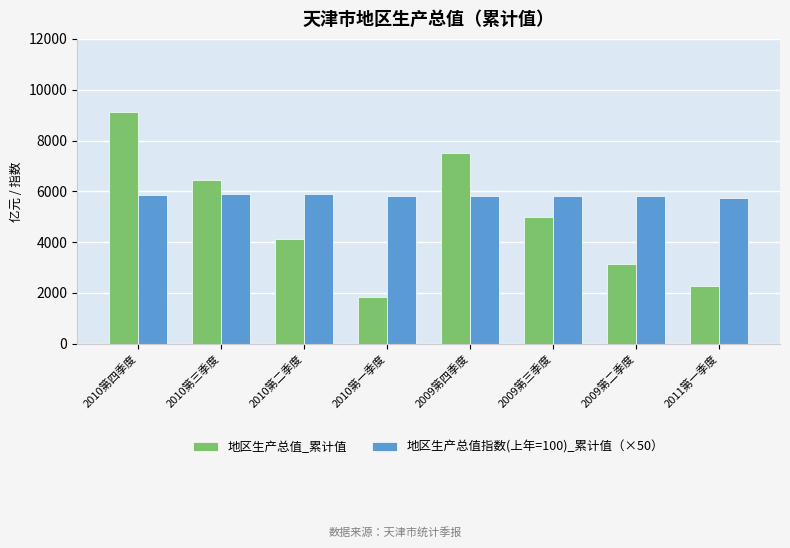

What is the label of the 8th bar from the left?

2011第一季度